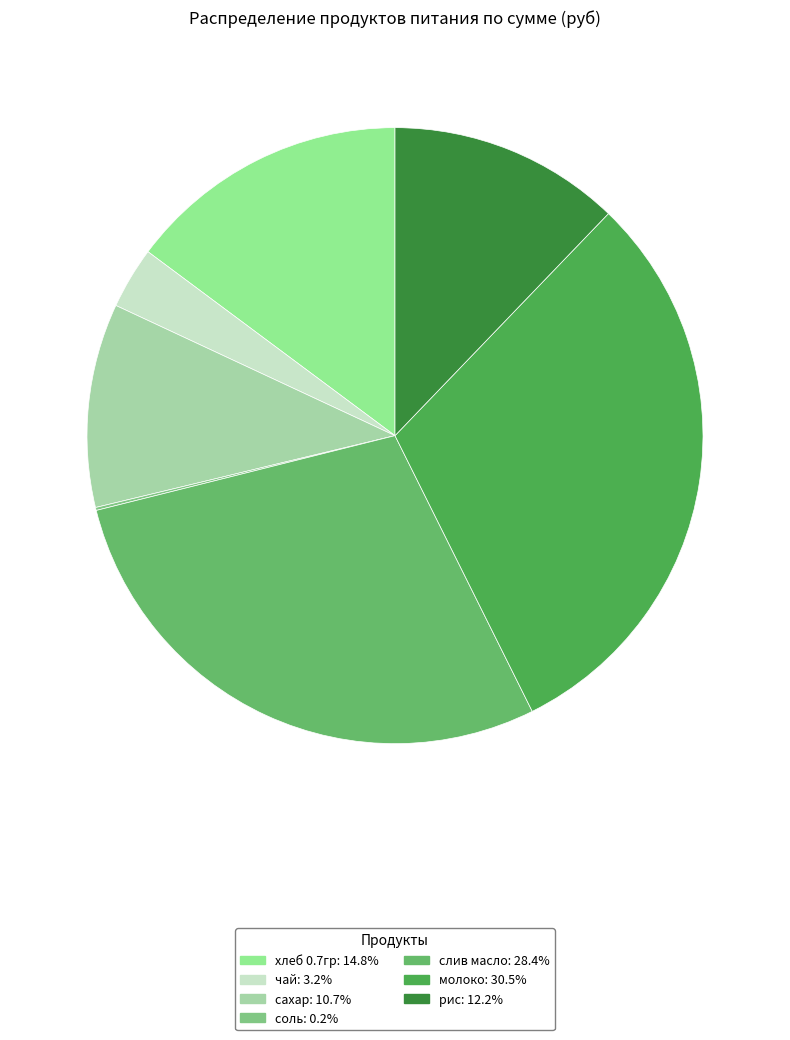

Which category has the smallest portion of the pie?

соль